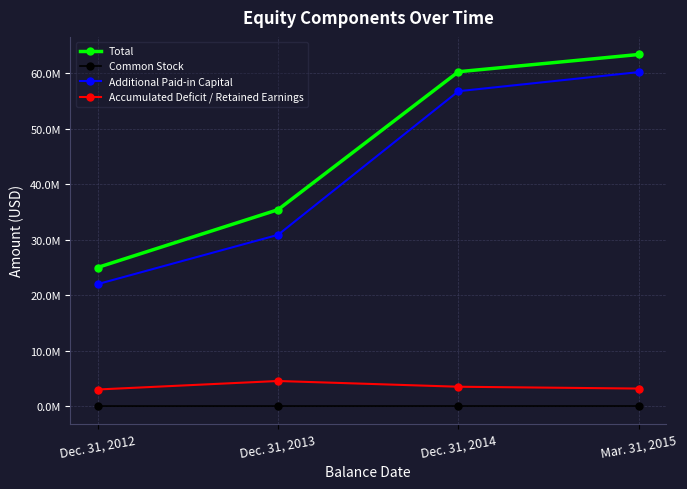

What value does the Accumulated Deficit / Retained Earnings series have at Dec. 31, 2013?

4524000